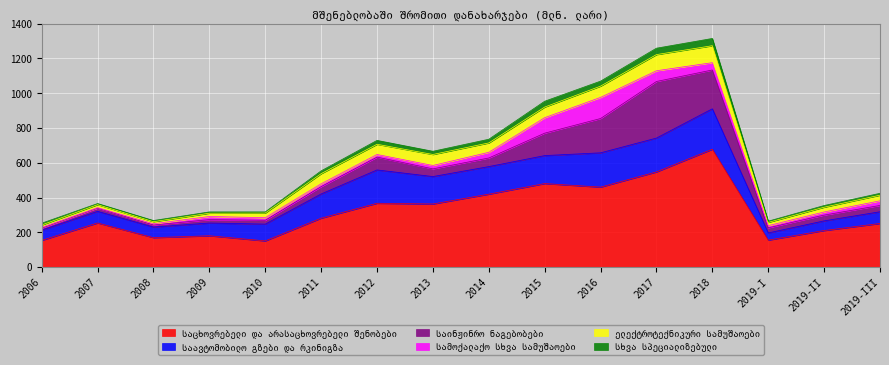

Is it true that საინჟინრო ნაგებობები equals 33.1 at 2019-II?

True